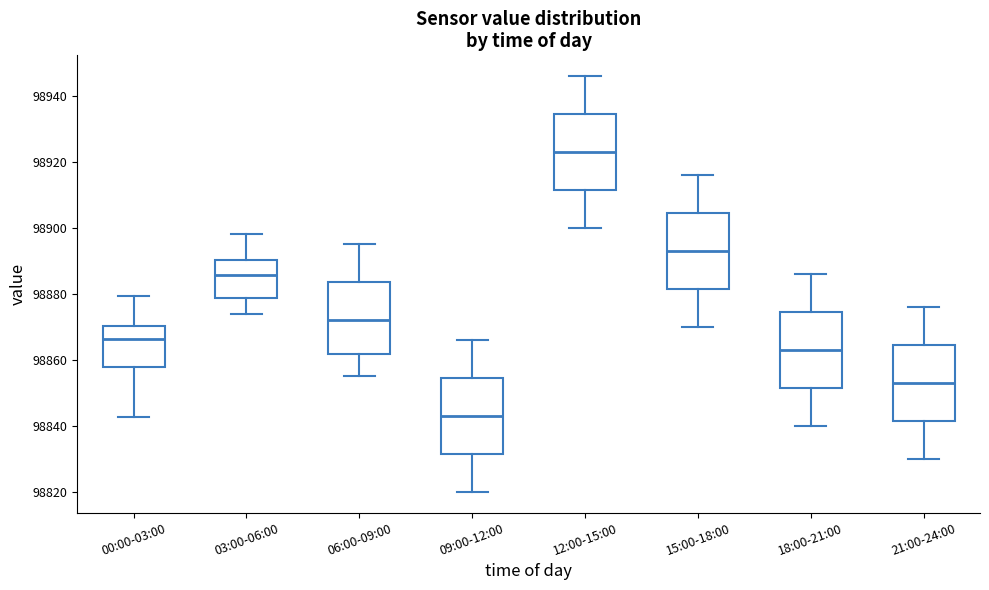

Where does the median line of the box for 18:00-21:00 sit on the y-axis? The values are not printed on the chart, so give them approximately, as read against the axis.

98864